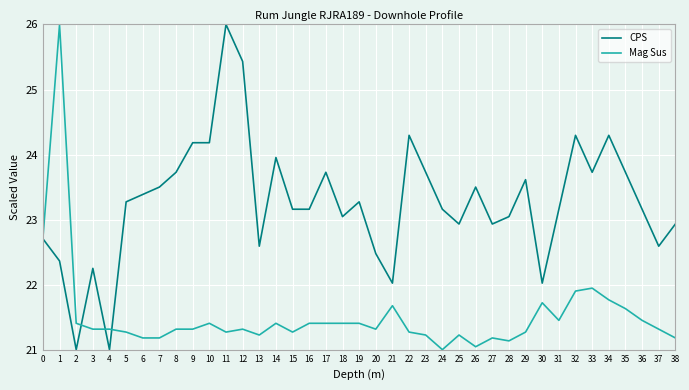

What is the sum of the CPS values at 17 and 12?

49.2